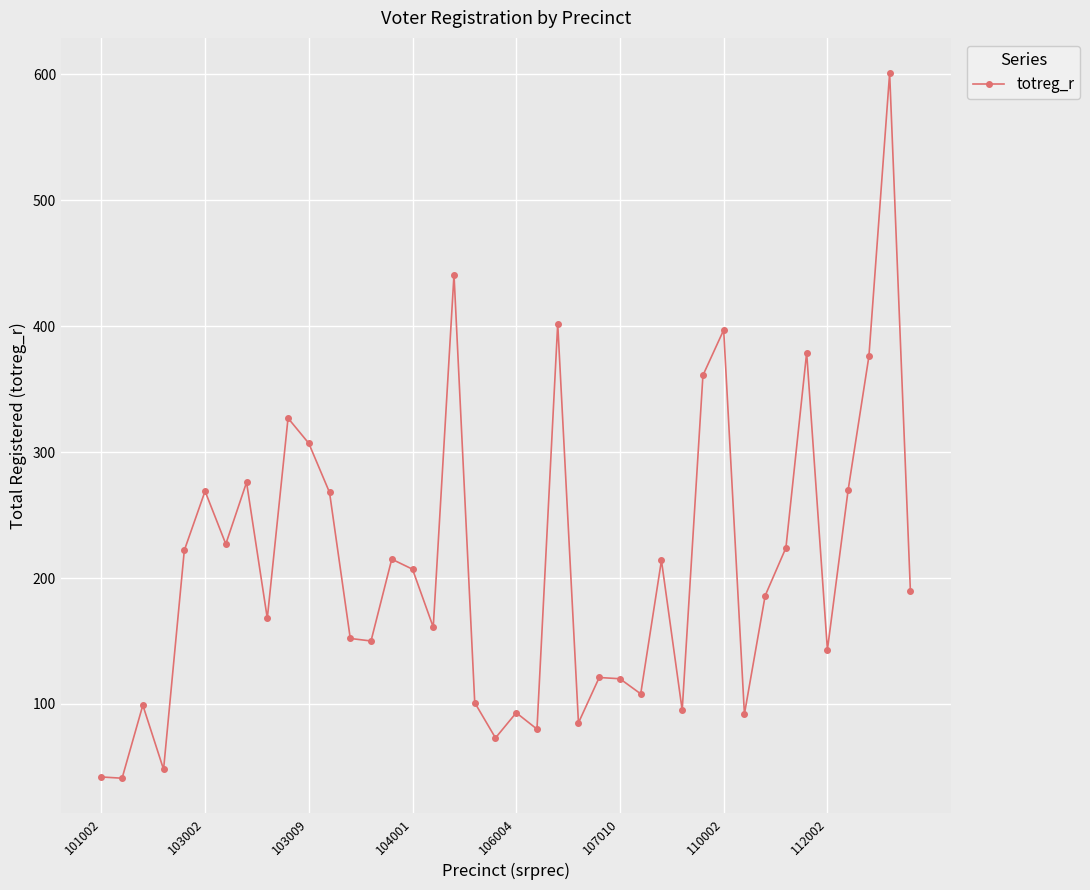

Is this an area chart (filled region under the line)?

No